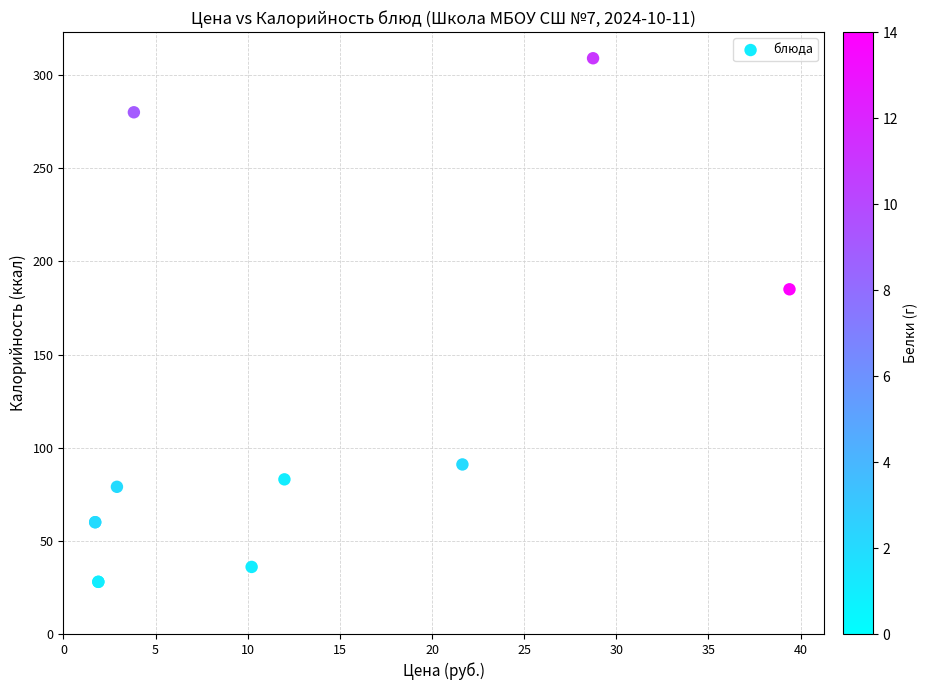

What Y value in the scatter plot is closest to 168?

185